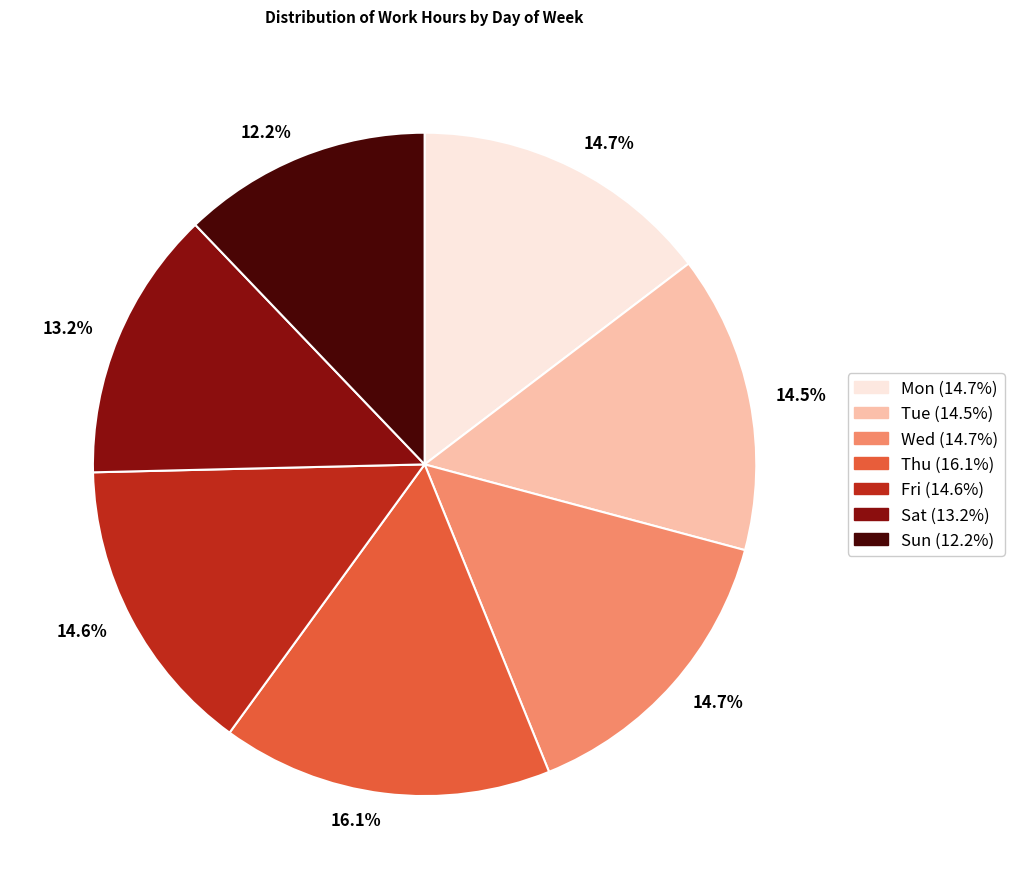

Between Sat and Sun, which is larger?

Sat